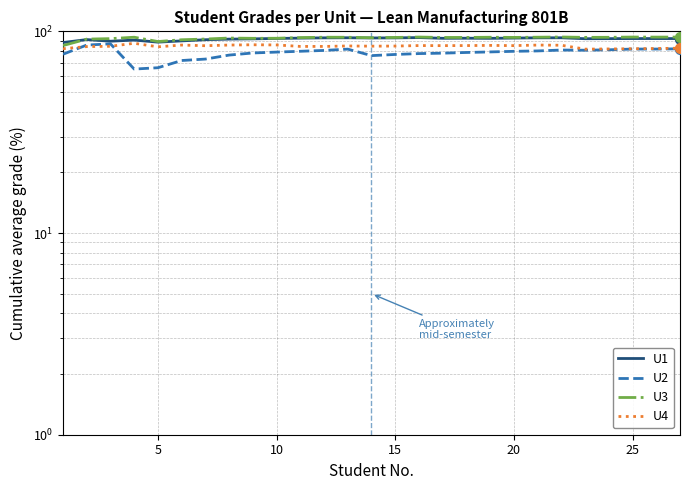

Is the value of U1 at 16 greater than the value of U4 at 22?

Yes